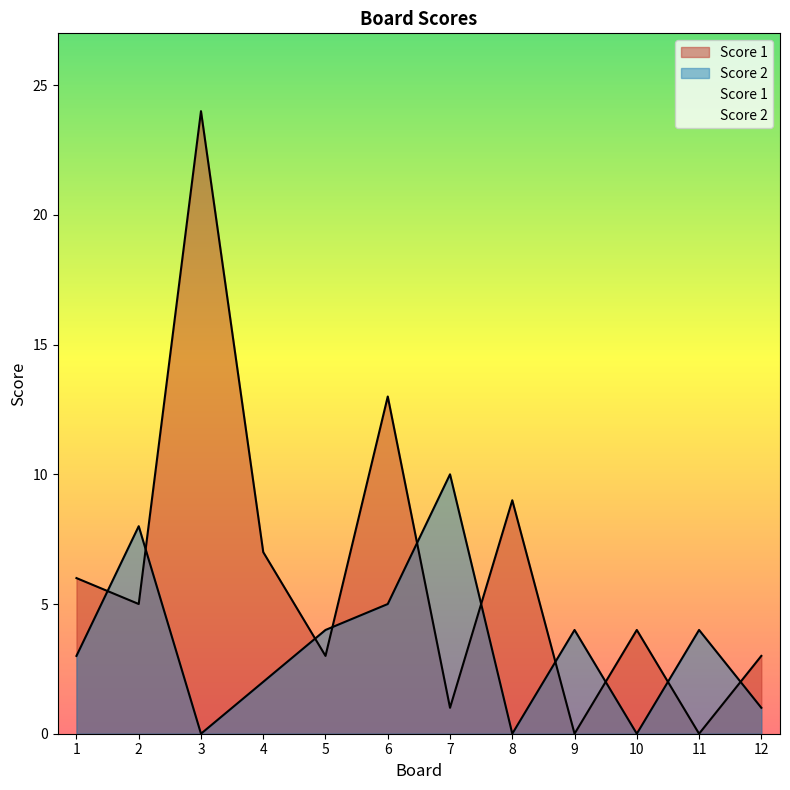

What are all the series names shown in the legend?

Score 1, Score 2